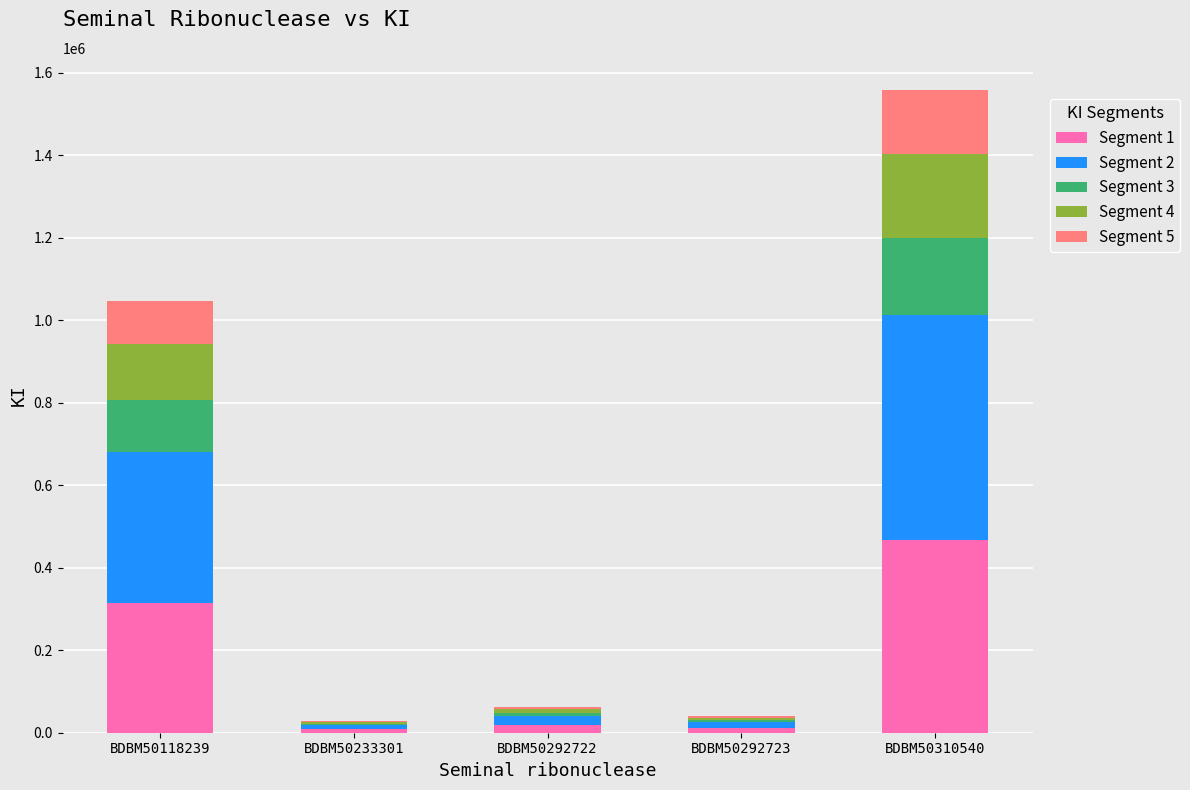

How many distinct data groups are displayed?

5